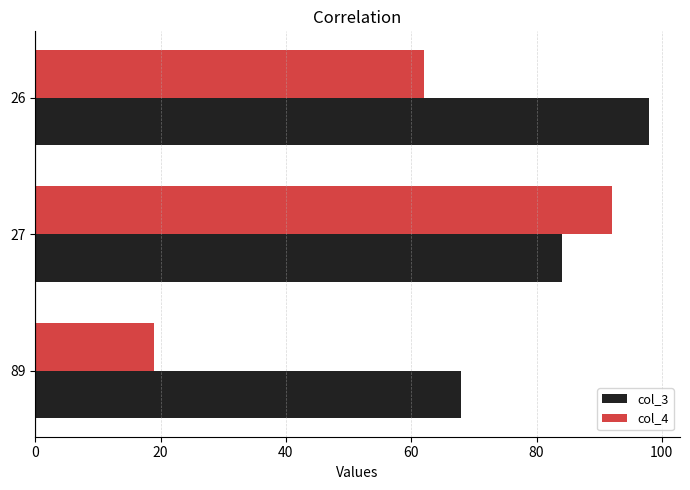

Which category has the highest value in the col_3 series?

26